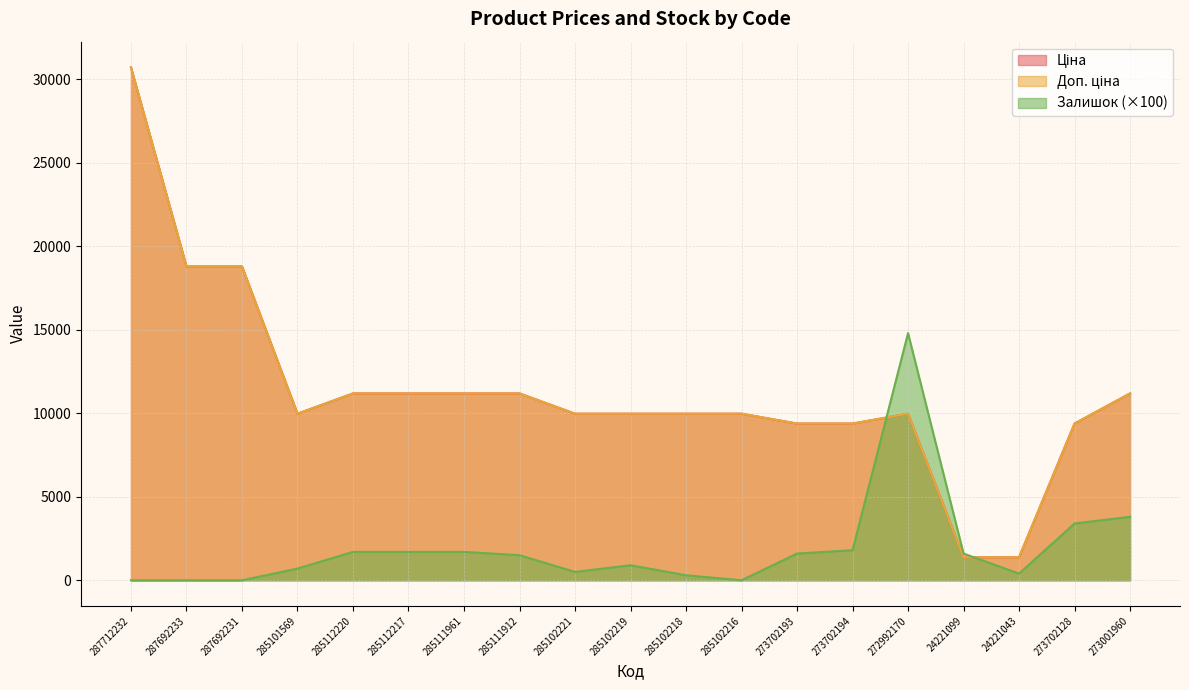

What is the label of the 12th point from the left?

285102216